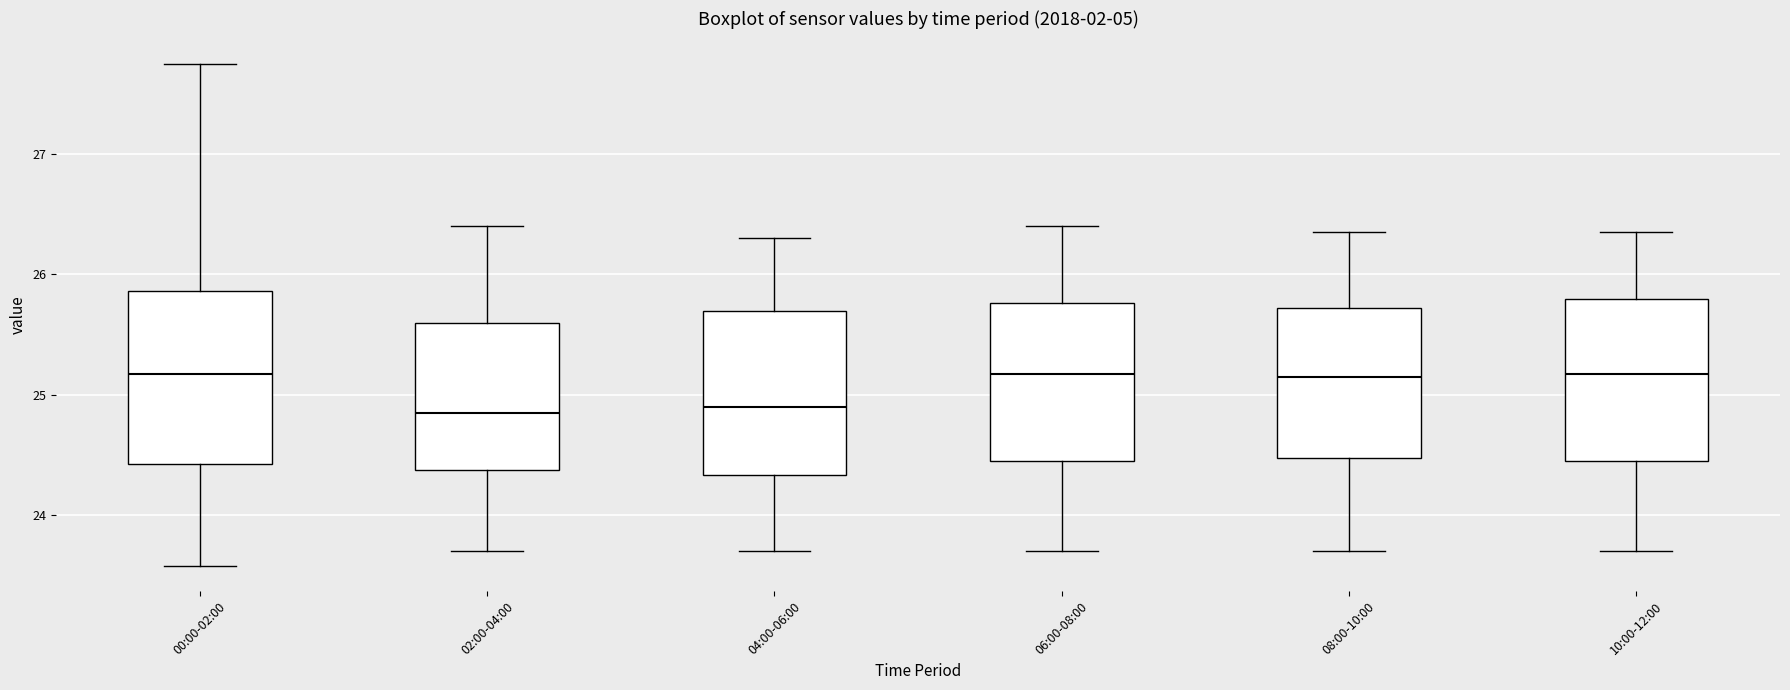

Reading left to right, read every box against the y-axis: the position of its median line, the range the box covers, and the ends of its whiskers. The values are not printed on the chart, so give them approximately, as read against the axis.

00:00-02:00: median 25.2, box 24.4 to 25.9, whiskers 23.6 to 27.8
02:00-04:00: median 24.9, box 24.4 to 25.6, whiskers 23.7 to 26.4
04:00-06:00: median 24.9, box 24.3 to 25.7, whiskers 23.7 to 26.3
06:00-08:00: median 25.2, box 24.5 to 25.8, whiskers 23.7 to 26.4
08:00-10:00: median 25.2, box 24.5 to 25.7, whiskers 23.7 to 26.4
10:00-12:00: median 25.2, box 24.5 to 25.8, whiskers 23.7 to 26.4